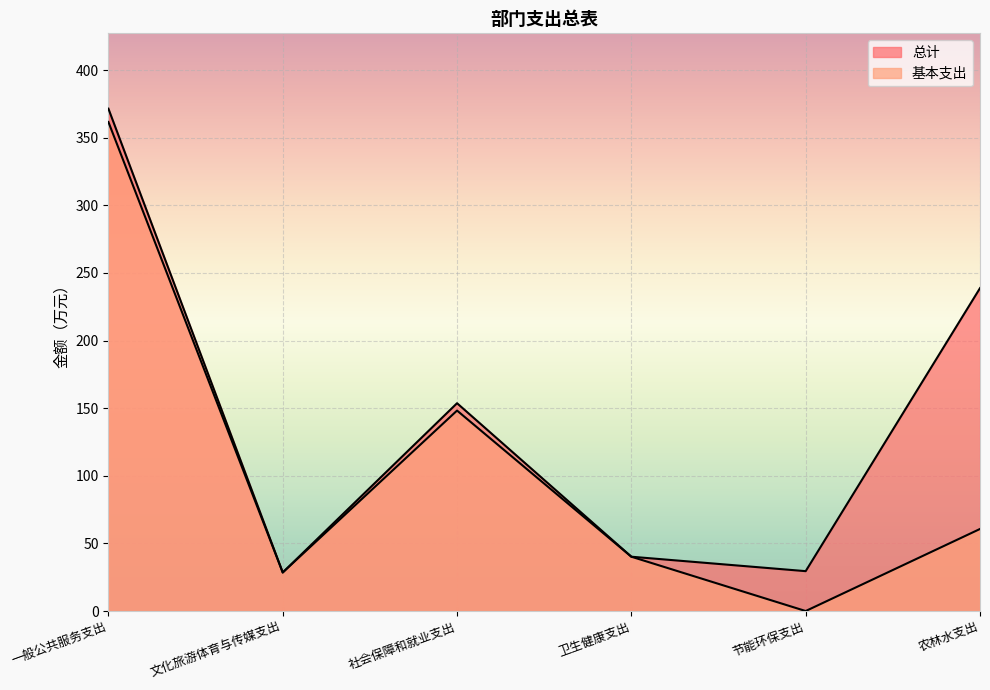

List the series in order of their peak value, lowest first.

基本支出, 总计